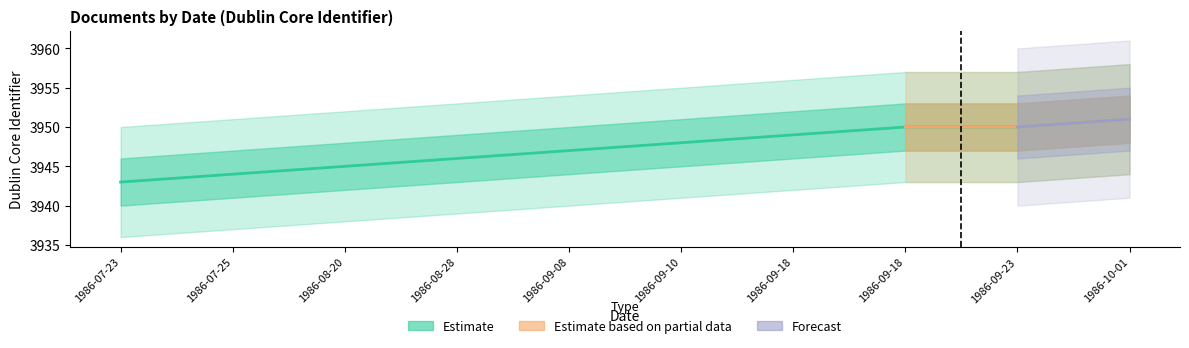

Rank the categories by value from highest to lowest.

1986-10-01, 1986-09-18, 1986-09-23, 1986-09-18, 1986-09-10, 1986-09-08, 1986-08-28, 1986-08-20, 1986-07-25, 1986-07-23